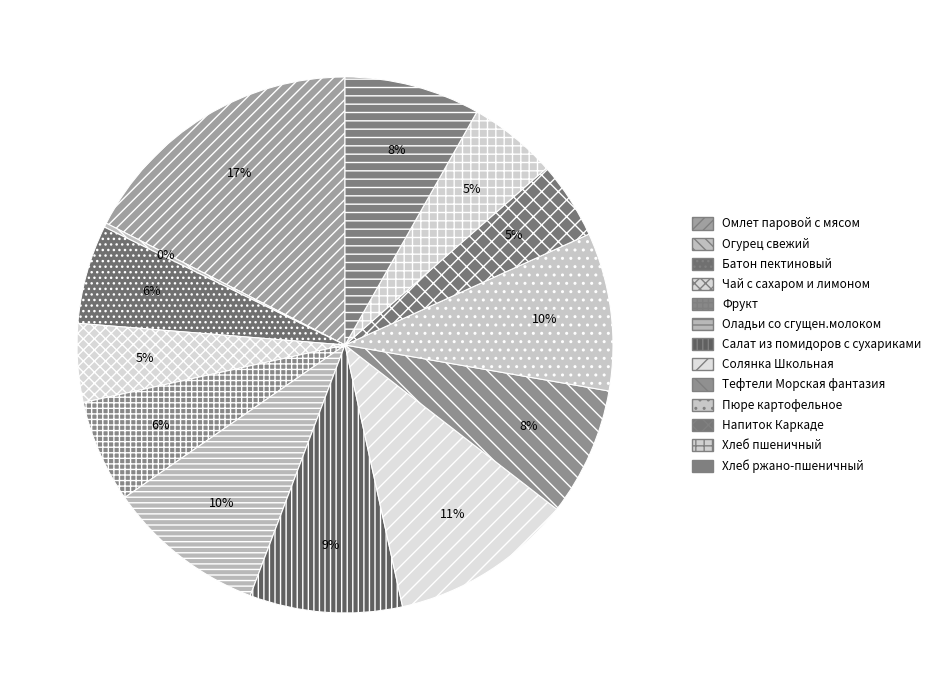

How much of the chart is everything except Батон пектиновый?

94.0%